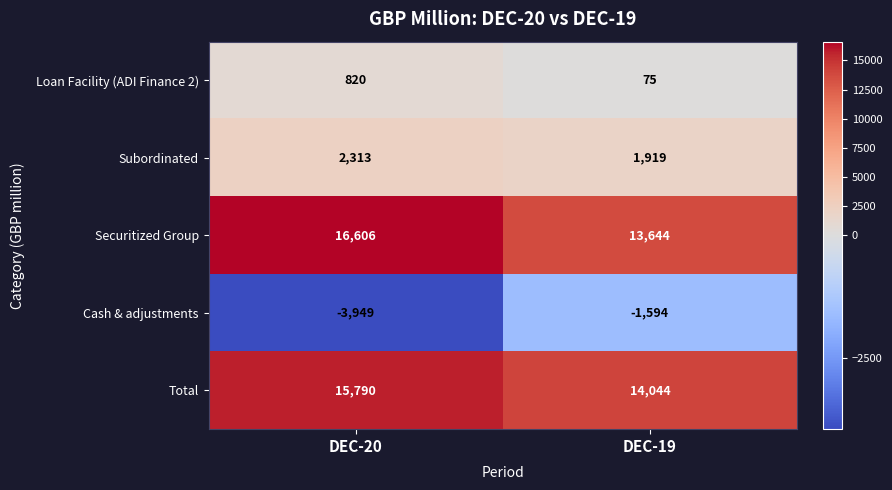

Reading right to left, extract all data points from this chart.

Loan Facility (ADI Finance 2): DEC-19=75	DEC-20=820
Subordinated: DEC-19=1919	DEC-20=2313
Securitized Group: DEC-19=13644	DEC-20=16606
Cash & adjustments: DEC-19=-1594	DEC-20=-3949
Total: DEC-19=14044	DEC-20=15790